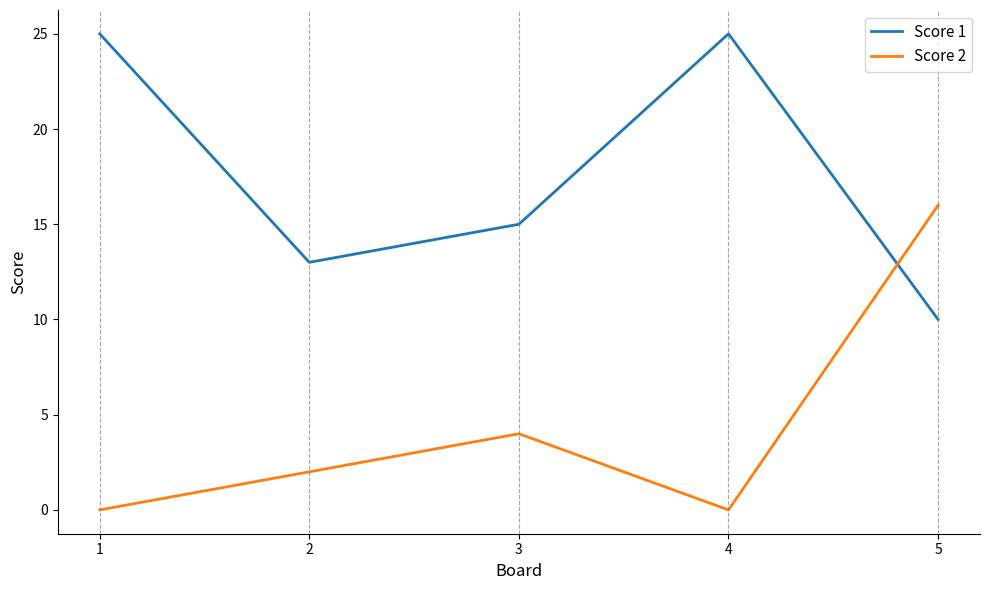

What is the difference between the Score 1 values at 1 and 3?

10